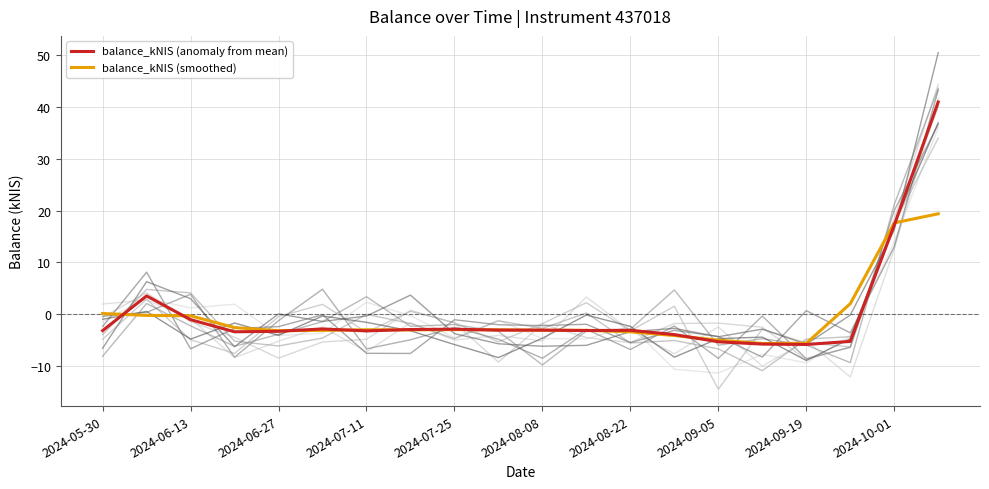

Does the chart have visible grid lines?

Yes